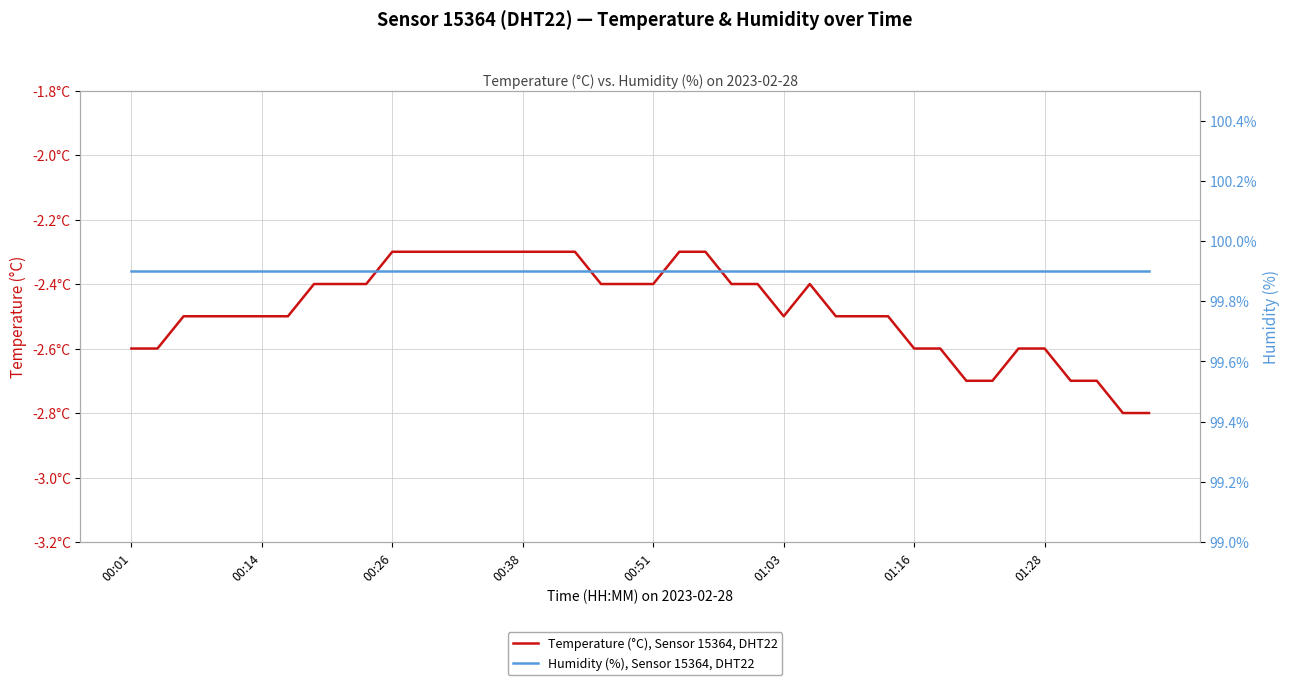

What is the minimum value for Humidity (%), Sensor 15364, DHT22?

99.9